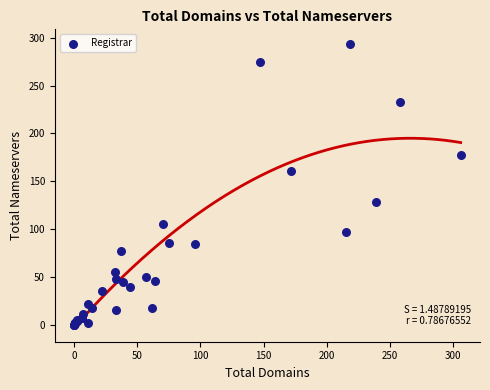

What Y value in the scatter plot is closest to 147?

161